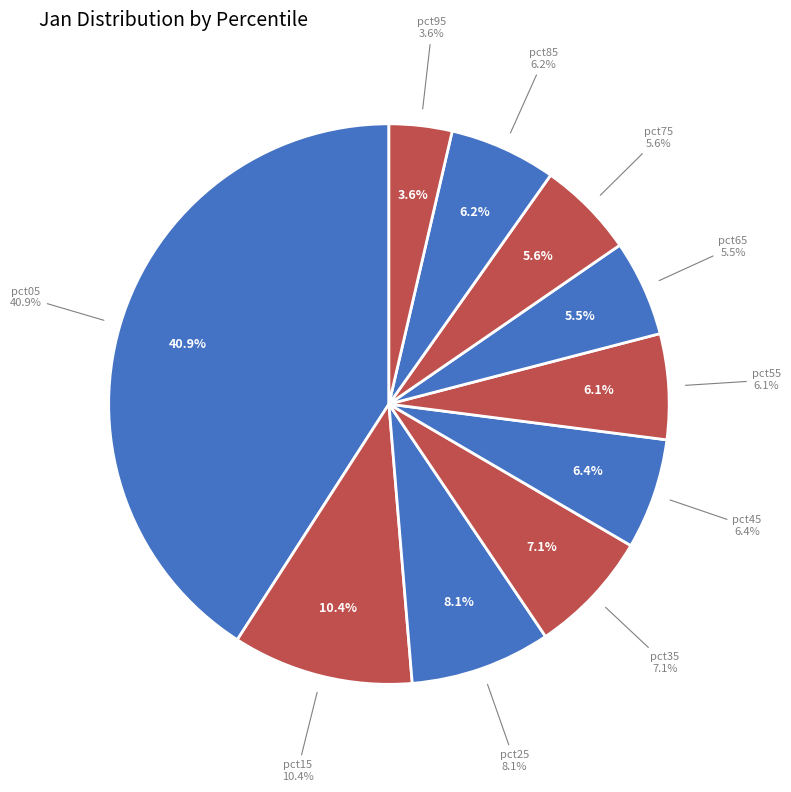

Is pct35 the majority of the pie?

No